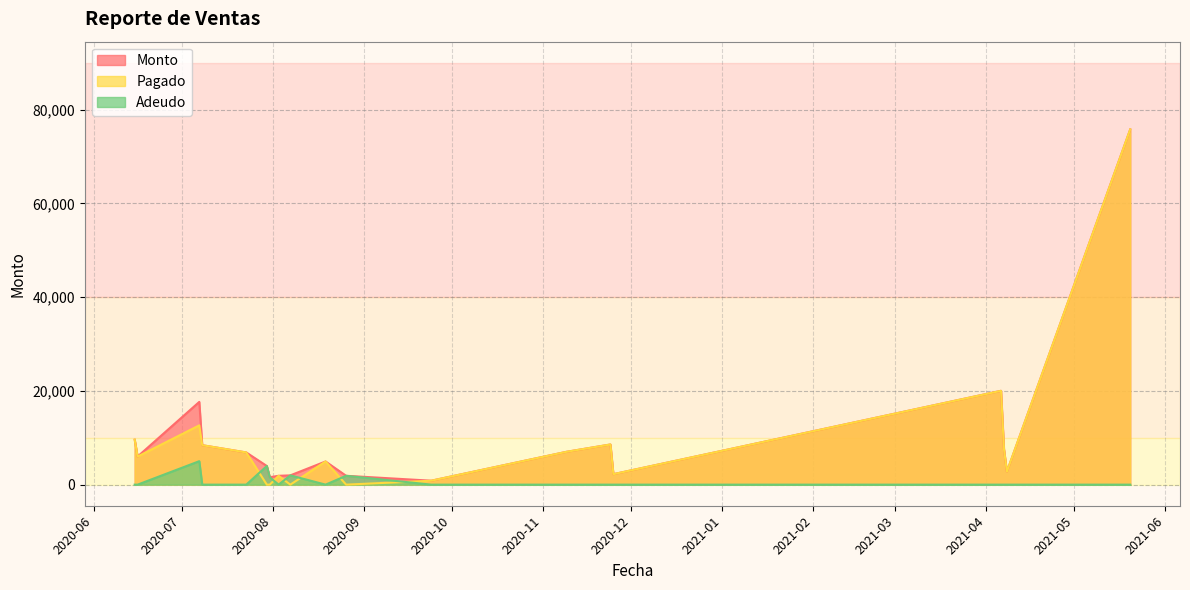

Rank the categories by Adeudo value from lowest to highest.

2020-06-15, 2020-06-16, 2020-07-08, 2020-07-23, 2020-08-03, 2020-08-19, 2020-09-24, 2020-11-09, 2020-11-24, 2020-11-25, 2021-04-06, 2021-04-07, 2021-04-08, 2021-05-20, 2020-07-31, 2020-08-26, 2020-08-07, 2020-07-30, 2020-07-07